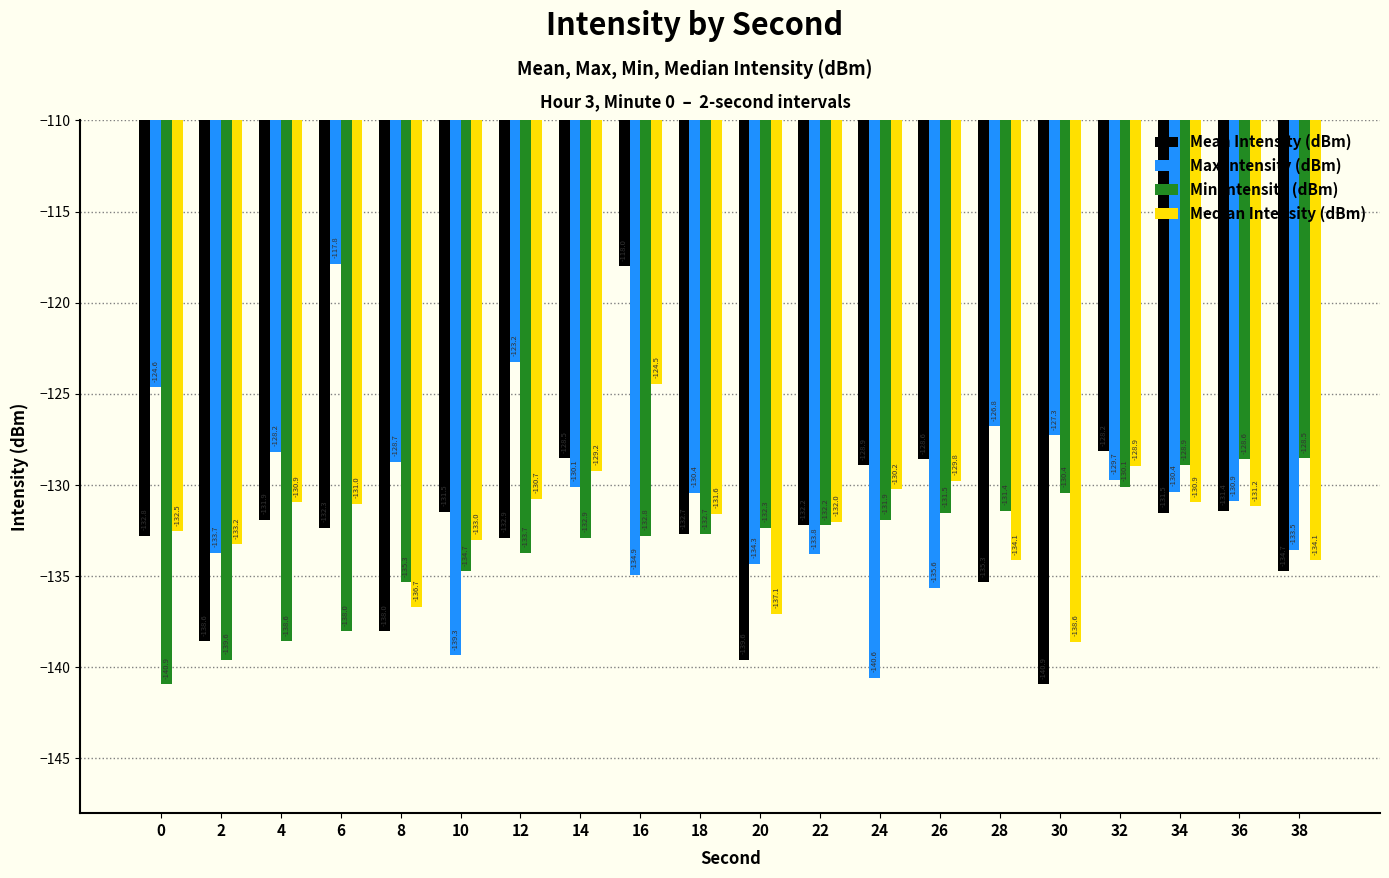

Which series has the widest spread of values?

Mean Intensity (dBm)